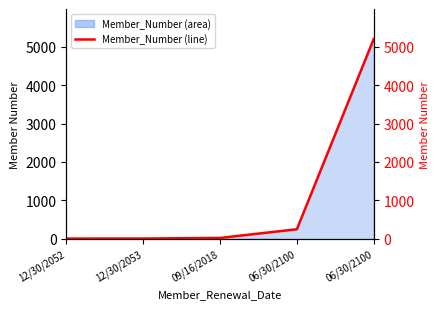

What is the change in value from 09/16/2018 to 06/30/2100?

+5171